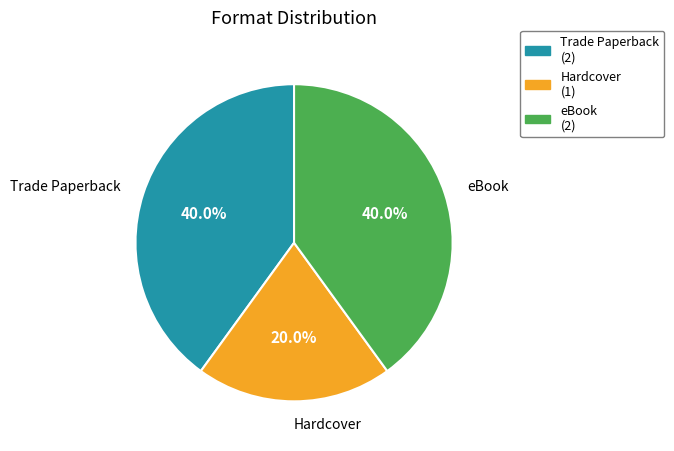

What is the ratio of the value at eBook to the value at Trade Paperback?

1.0